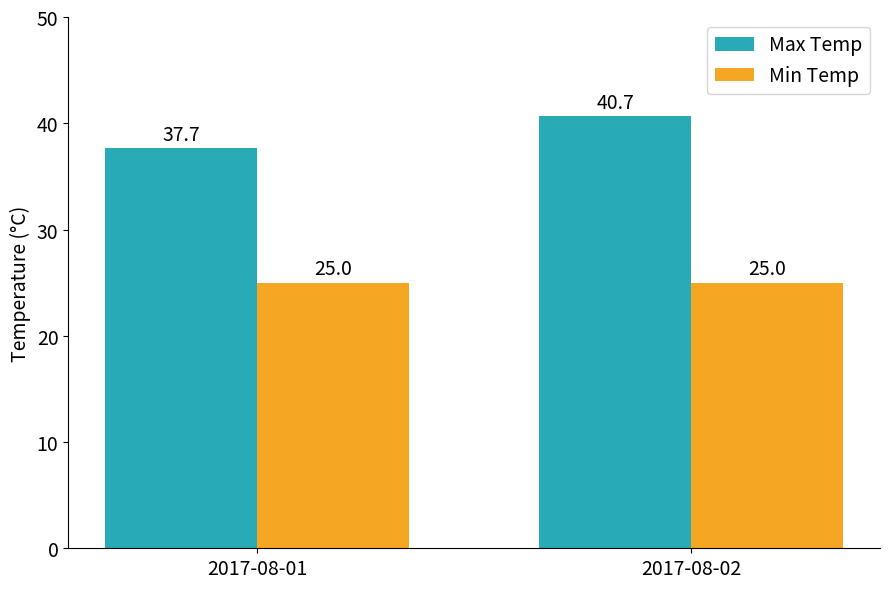

True or false: Max Temp has a value of 71.5 at 2017-08-02.

False